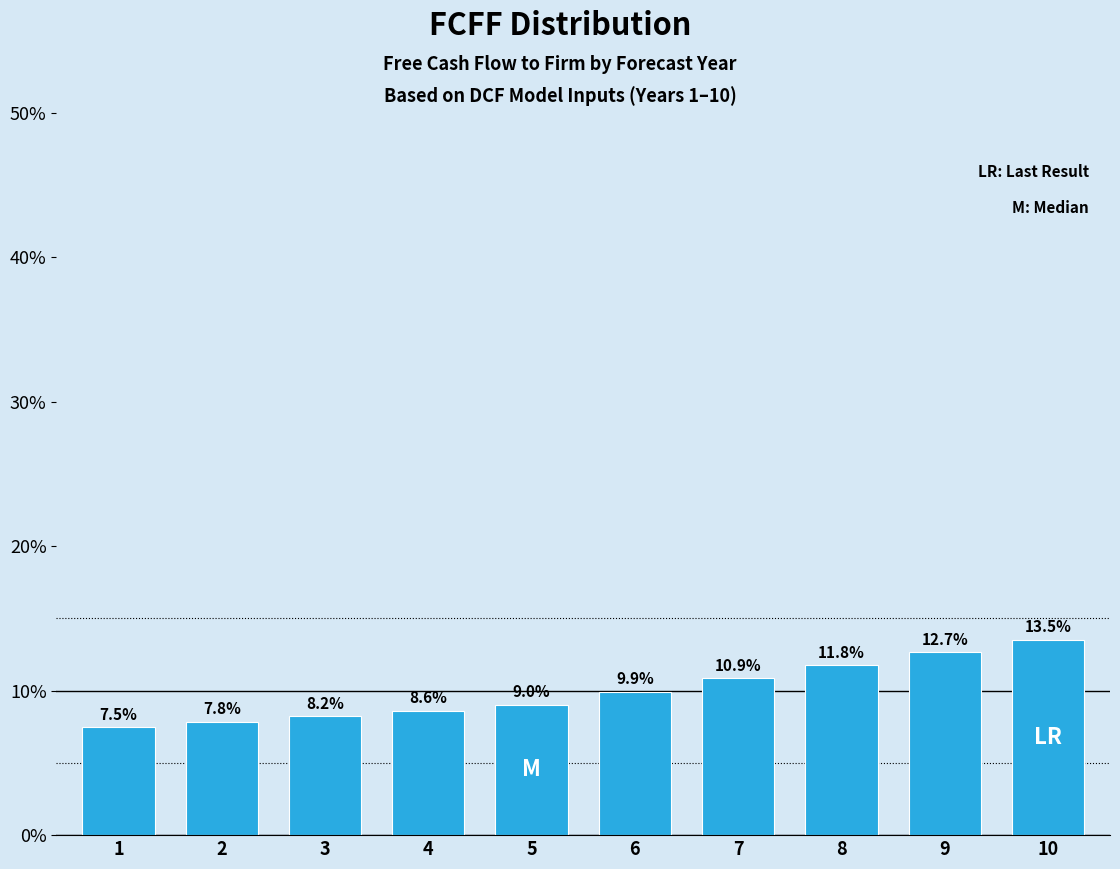

Reading left to right, extract all data points from this chart.

1=7.5	2=7.8	3=8.2	4=8.6	5=9.0	6=9.9	7=10.9	8=11.8	9=12.7	10=13.5